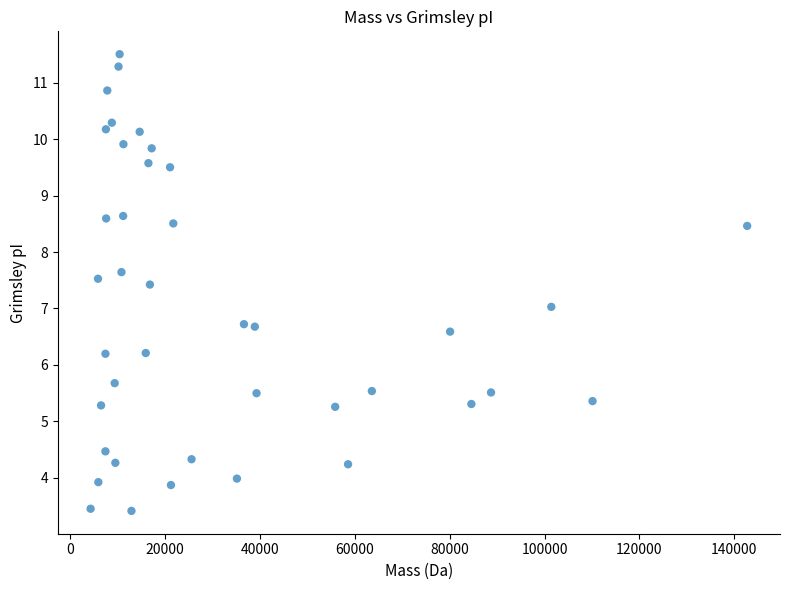

What is the range of X values (max minus min)?

138359.7